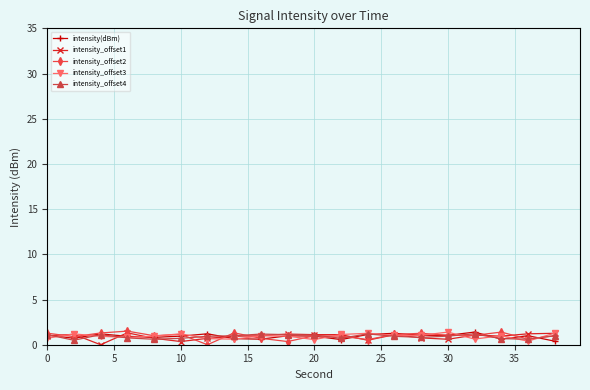

Does the chart have visible grid lines?

Yes